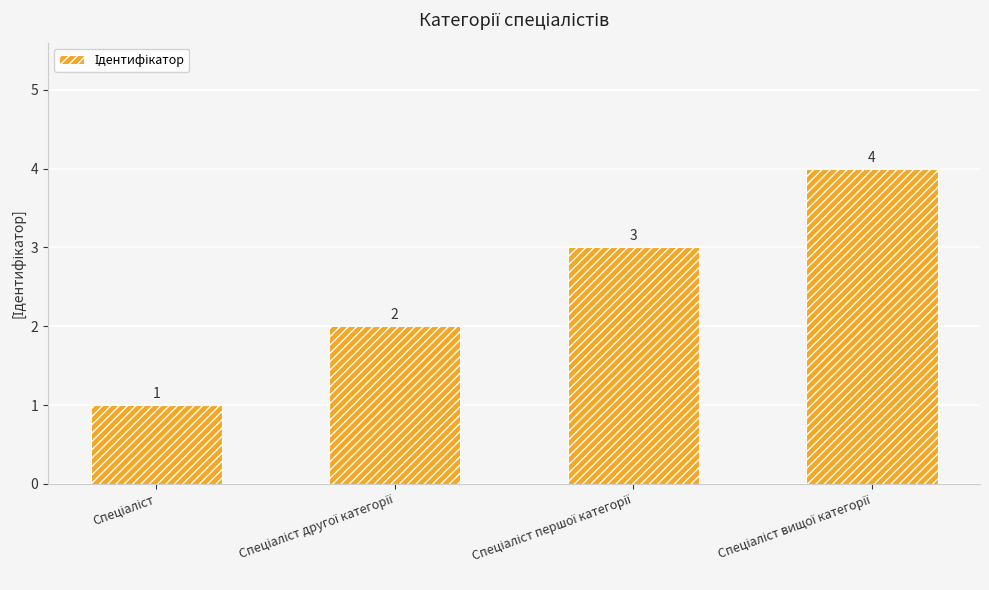

Reading left to right, what are all the values shown in this chart?

1	2	3	4